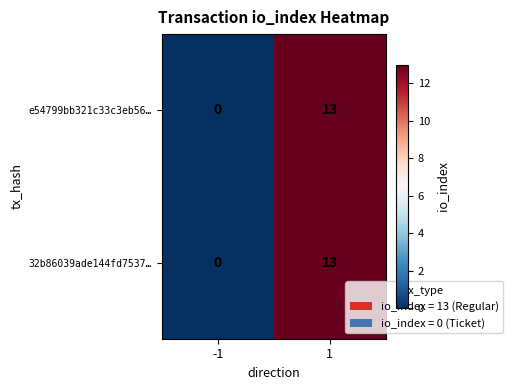

The value of e54799bb321c33c3eb56… at 1 is 13. True or false?

True